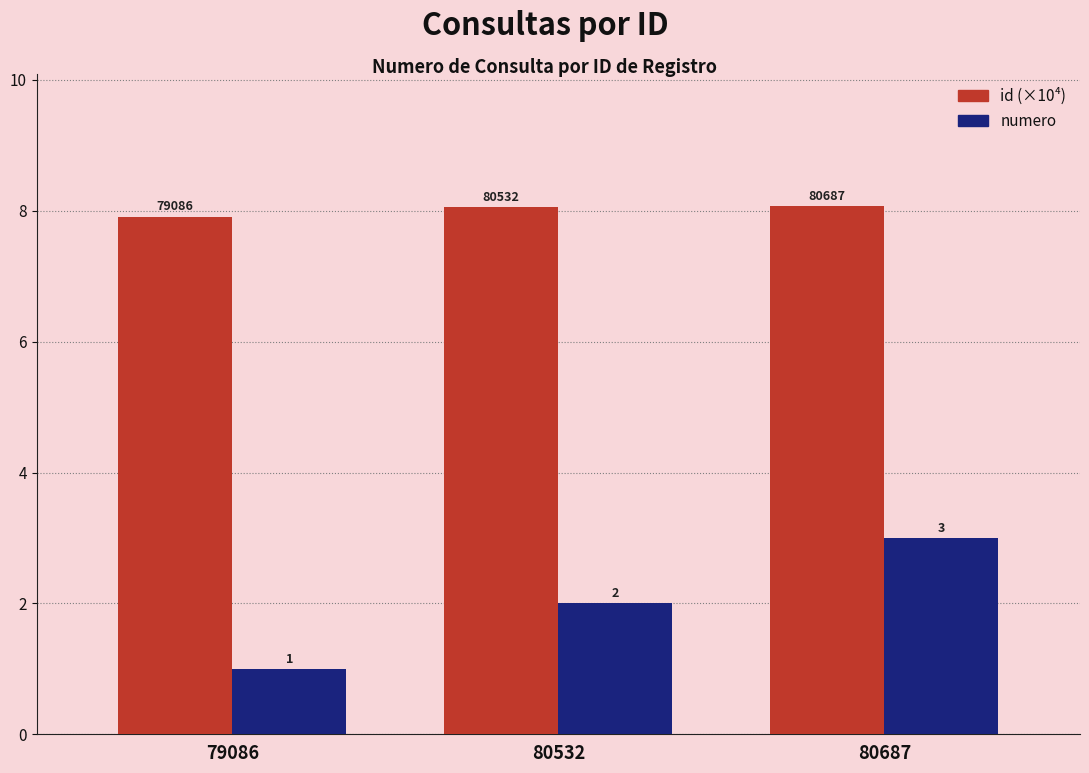

What are all the series names shown in the legend?

id (×10⁴), numero